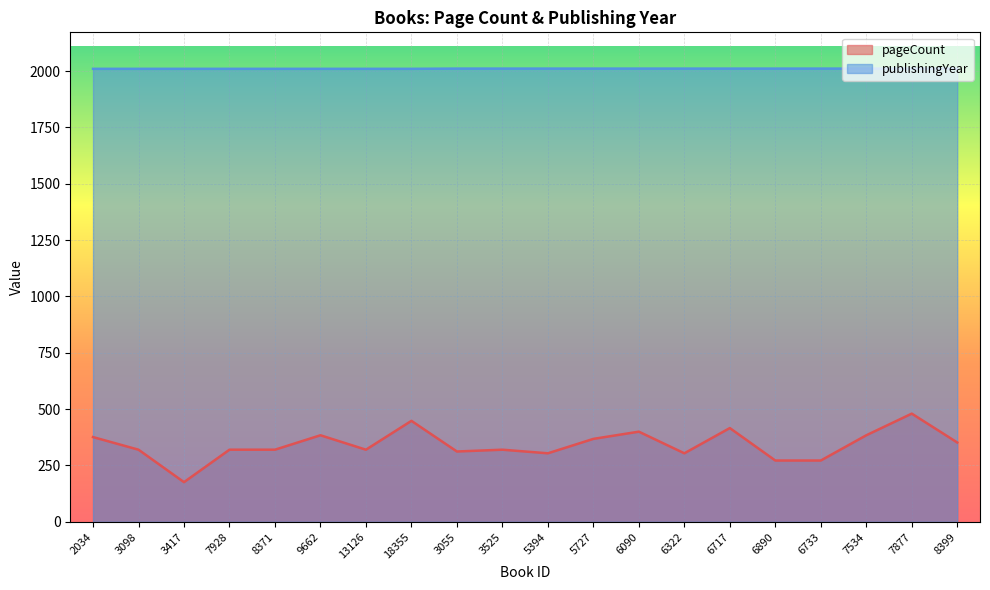

What is the difference between the pageCount values at 6733 and 3098?

48